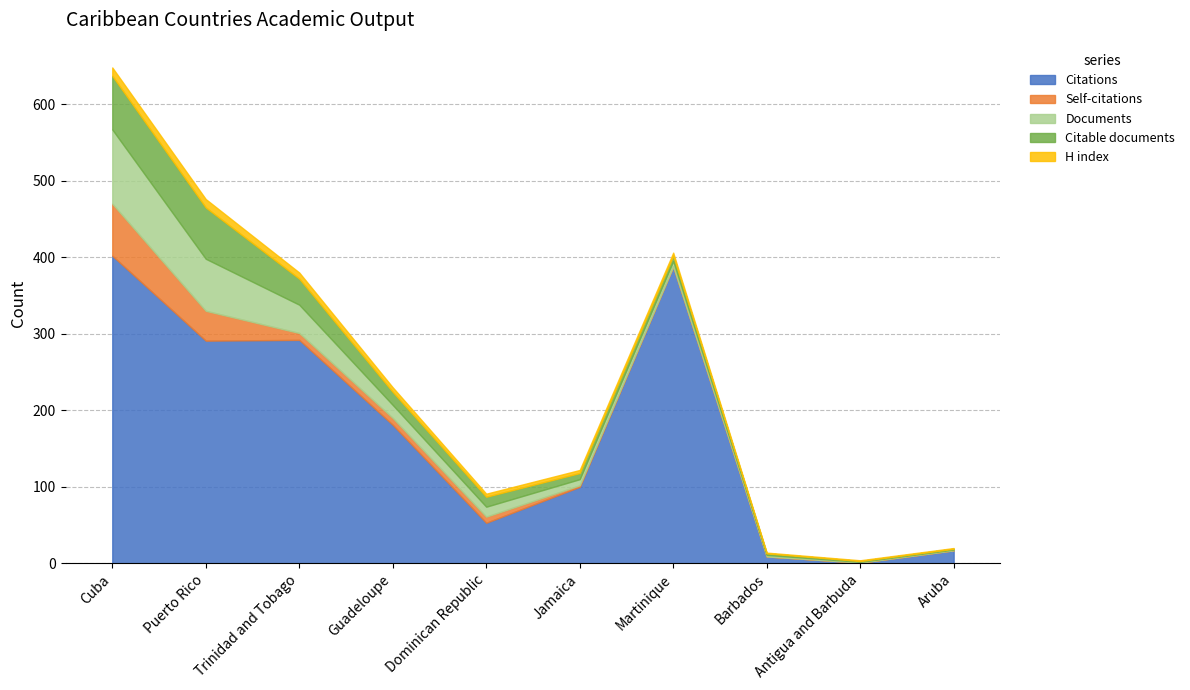

Reading left to right, what are all the values shown in this chart?

Citations: Cuba=402	Puerto Rico=291	Trinidad and Tobago=292	Guadeloupe=181	Dominican Republic=53	Jamaica=100	Martinique=388	Barbados=9	Antigua and Barbuda=1	Aruba=17
Self-citations: Cuba=68	Puerto Rico=39	Trinidad and Tobago=9	Guadeloupe=9	Dominican Republic=8	Jamaica=2	Martinique=0	Barbados=0	Antigua and Barbuda=0	Aruba=0
Documents: Cuba=97	Puerto Rico=68	Trinidad and Tobago=37	Guadeloupe=17	Dominican Republic=13	Jamaica=8	Martinique=7	Barbados=2	Antigua and Barbuda=1	Aruba=1
Citable documents: Cuba=70	Puerto Rico=67	Trinidad and Tobago=34	Guadeloupe=17	Dominican Republic=13	Jamaica=8	Martinique=7	Barbados=2	Antigua and Barbuda=1	Aruba=1
H index: Cuba=11	Puerto Rico=11	Trinidad and Tobago=8	Guadeloupe=6	Dominican Republic=4	Jamaica=4	Martinique=4	Barbados=1	Antigua and Barbuda=1	Aruba=1